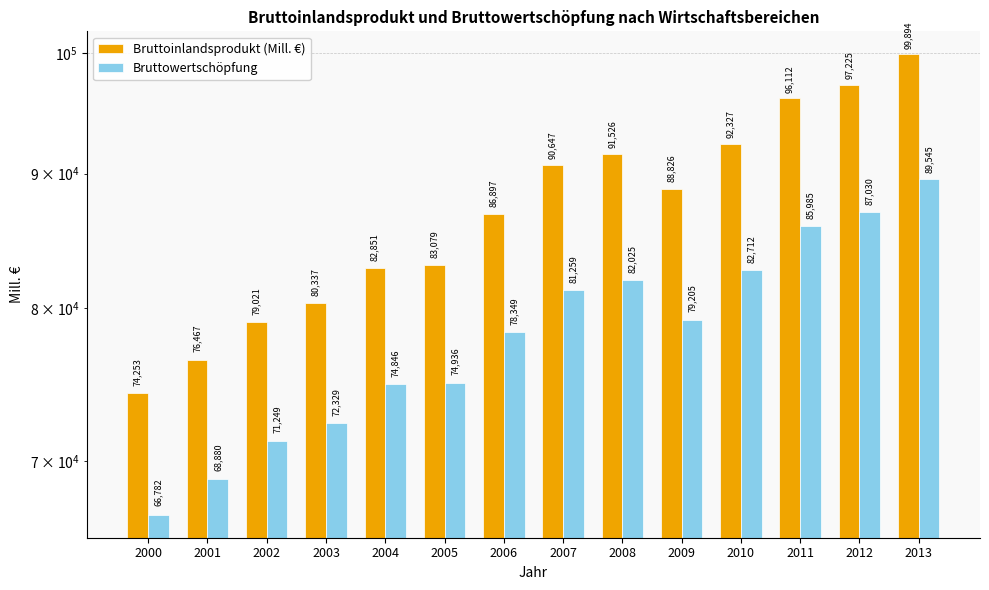

What is the sum of the Bruttowertschöpfung values at 2007 and 2009?

160464